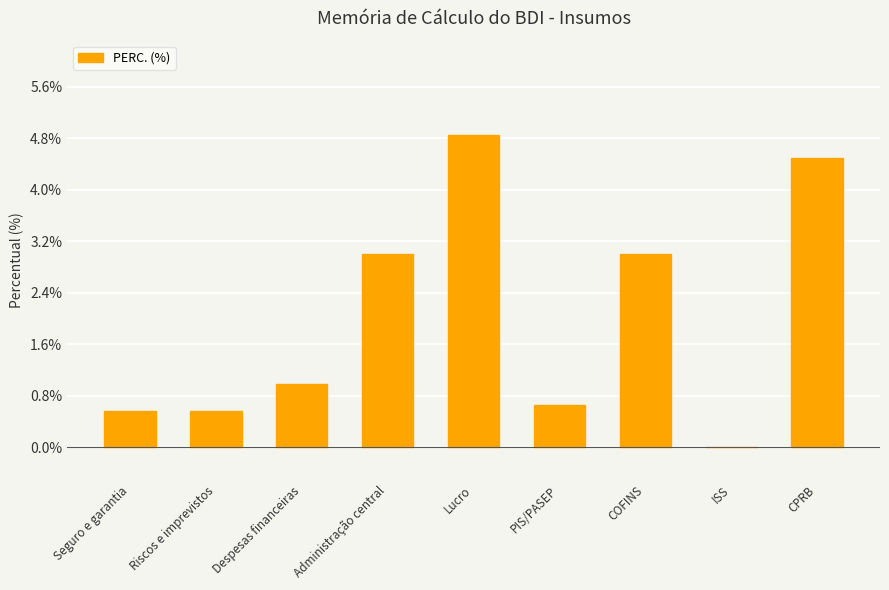

What position from the right is Despesas financeiras?

7